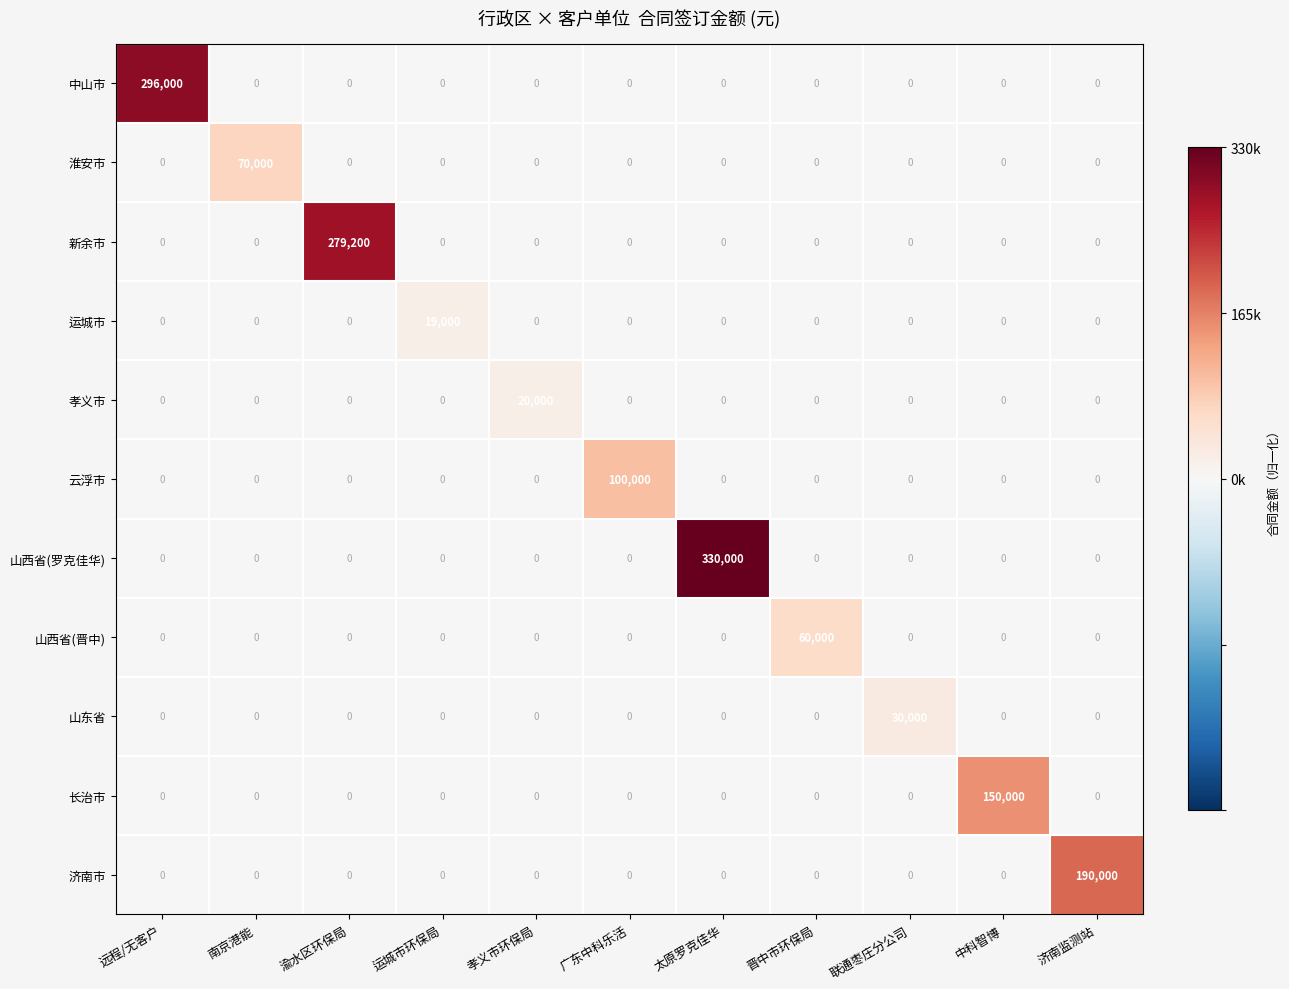

Which series changed the most between 南京港能 and 晋中市环保局?

淮安市